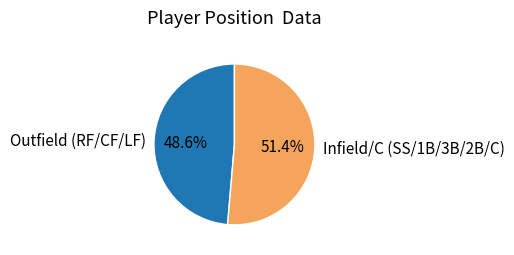

To the nearest percent, what is the average slice percentage?

50%